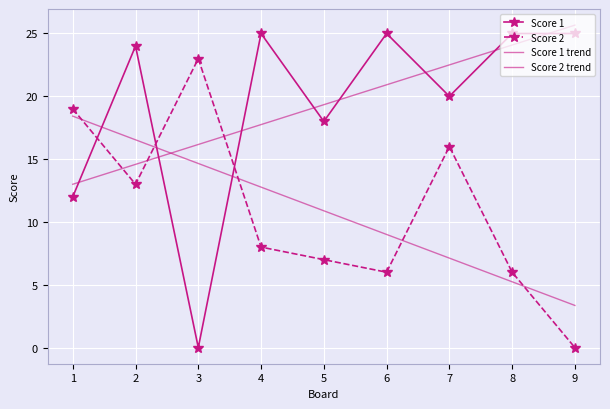

What is the minimum value for Score 2 trend?

3.4